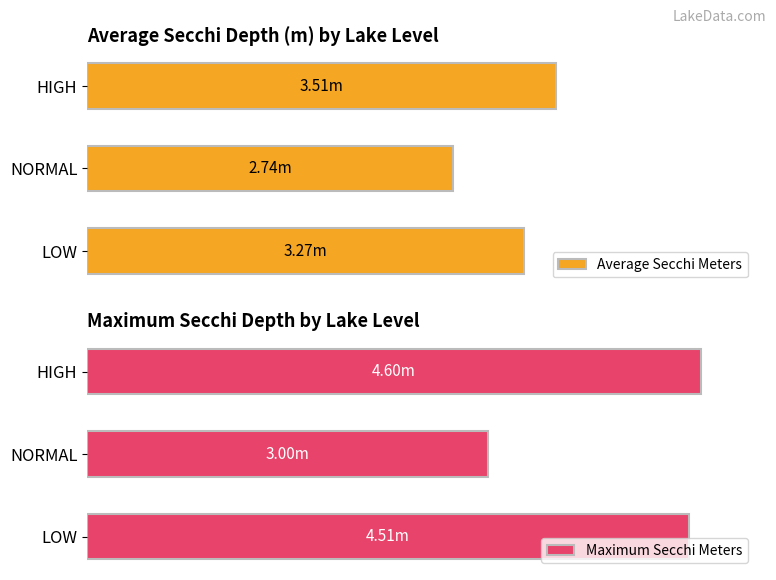

How many categories are shown in the chart?

3